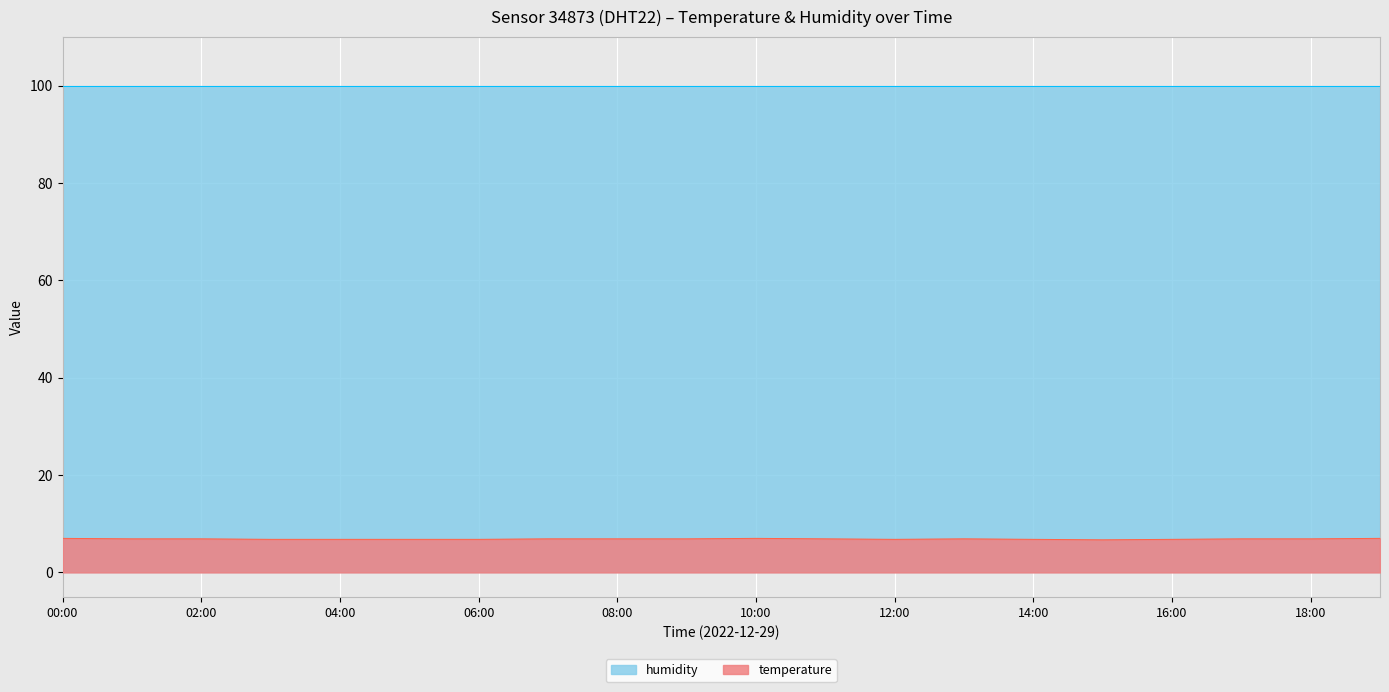

What is the change in value from 02:00 to 16:00?

-0.1